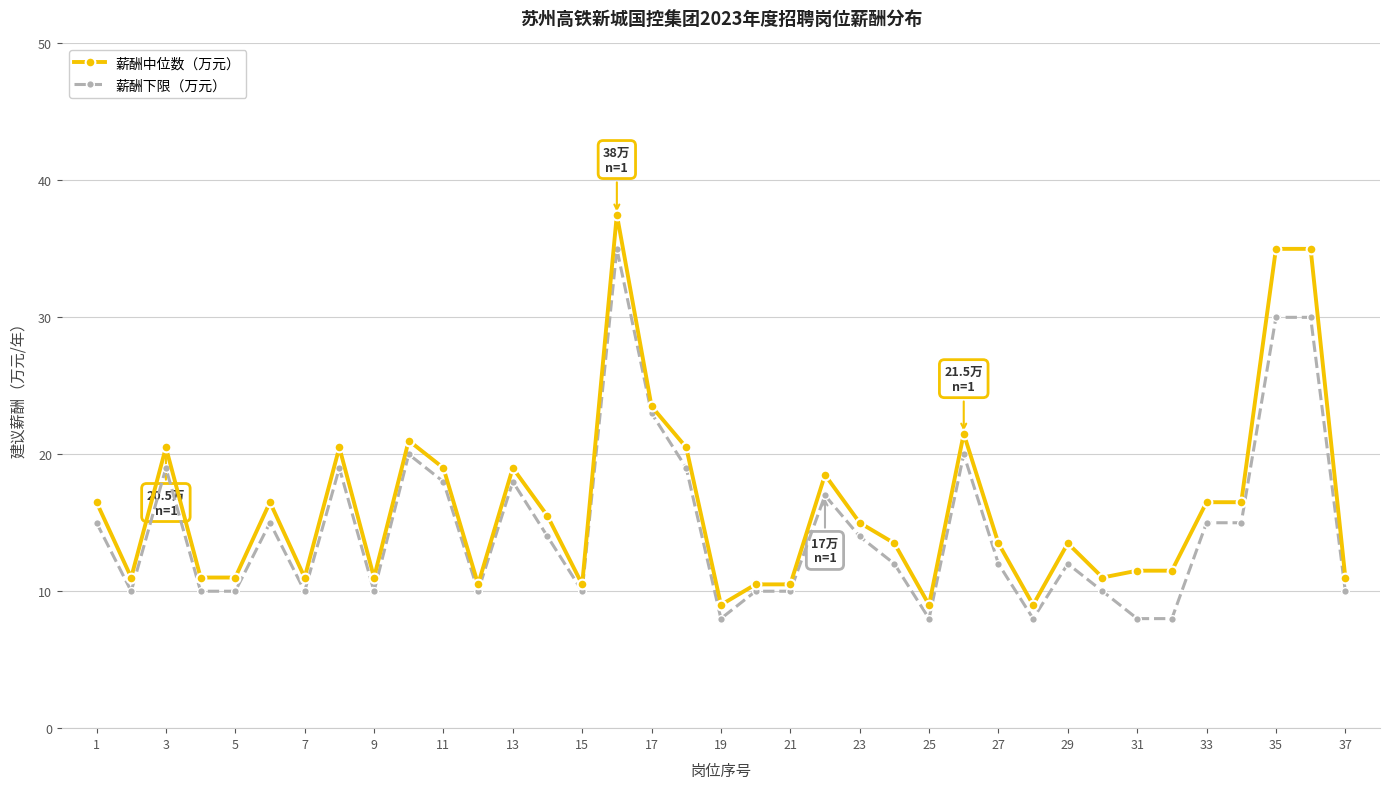

True or false: 薪酬中位数（万元） and 薪酬下限（万元） intersect in this chart.

False